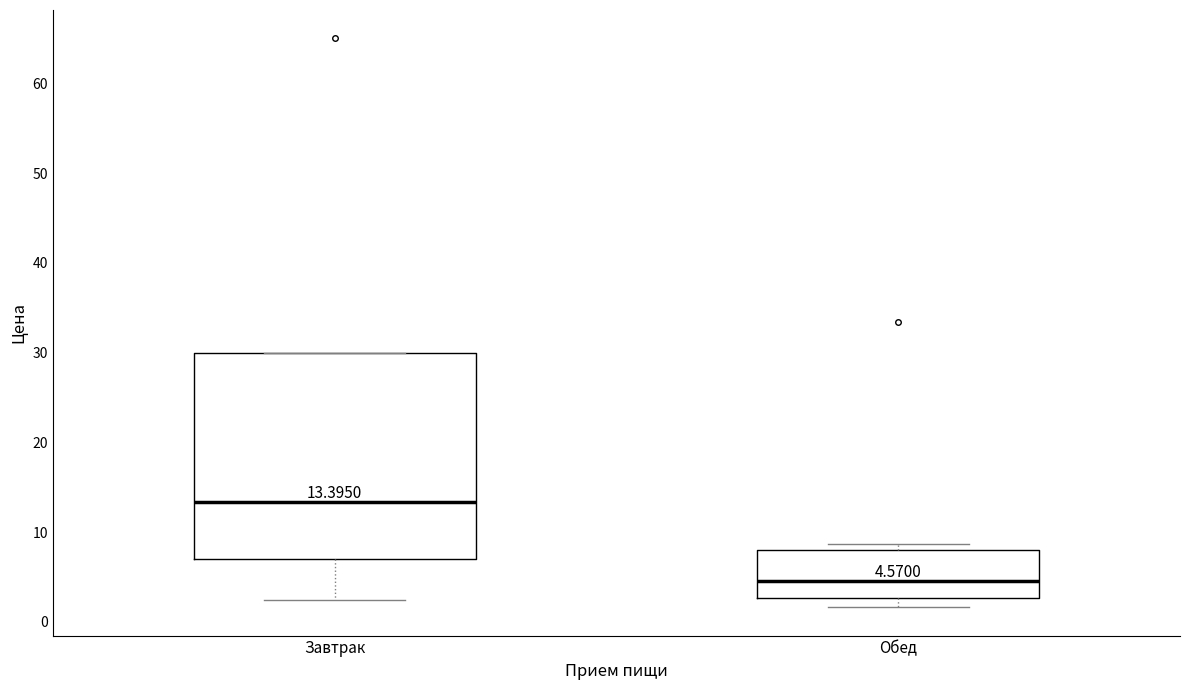

Comparing the boxes themselves (not the whiskers), which one is the tallest?

Завтрак